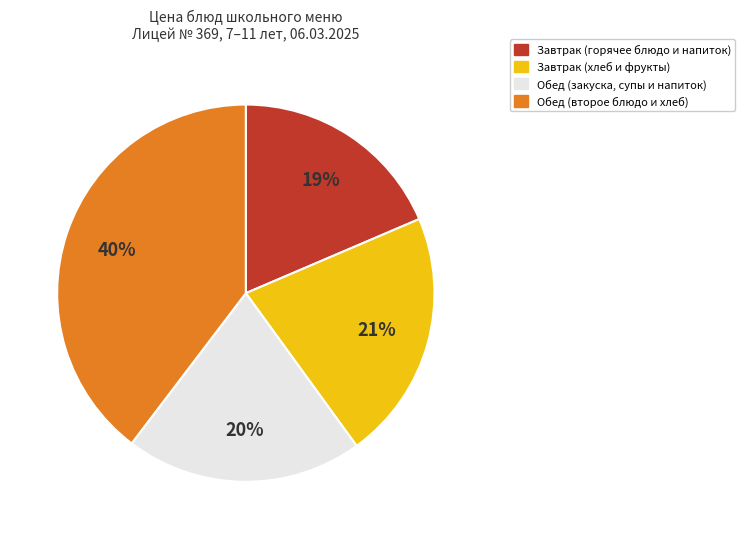

Rank the categories by value from lowest to highest.

Завтрак (горячее блюдо и напиток), Обед (закуска, супы и напиток), Завтрак (хлеб и фрукты), Обед (второе блюдо и хлеб)